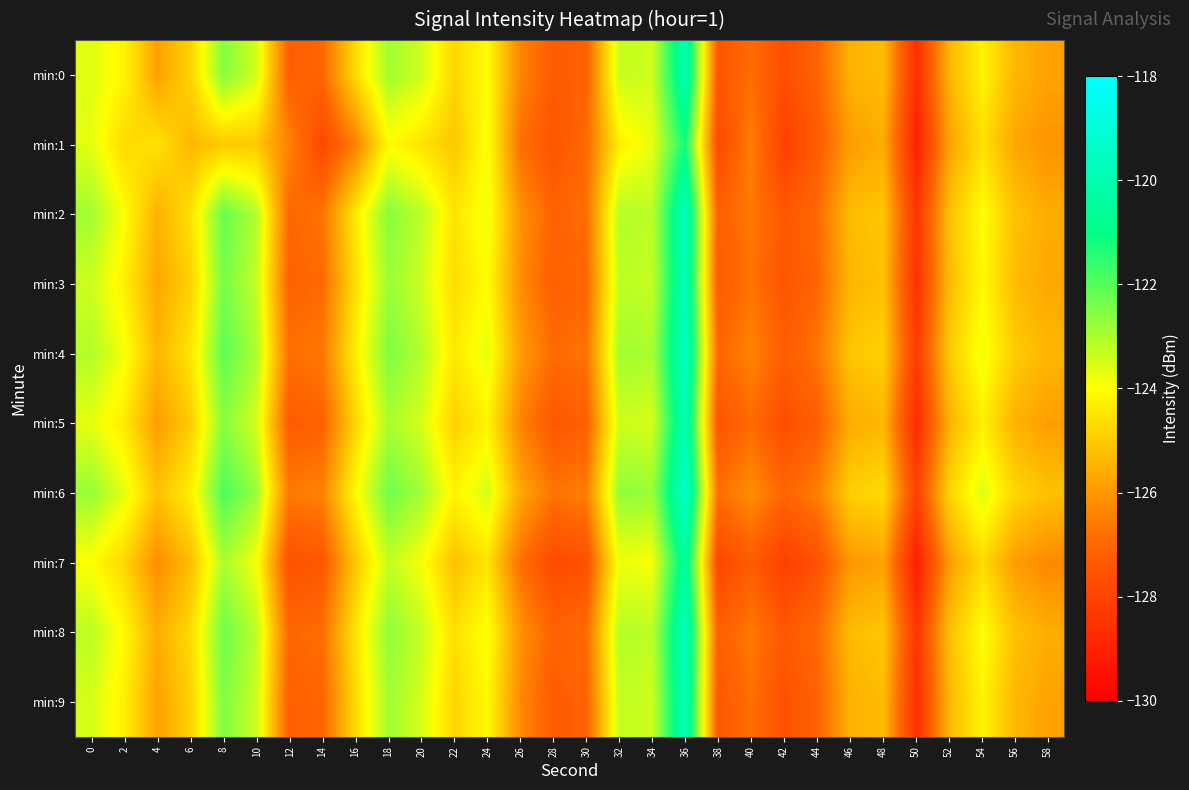

Reading left to right, transcribe all the data shown in this chart.

min:0: 0=-123.6	2=-124.2	4=-125.8	6=-124.9	8=-122.6	10=-123.5	12=-127.2	14=-127.0	16=-124.7	18=-122.9	20=-123.4	22=-124.8	24=-124.0	26=-126.4	28=-127.3	30=-127.1	32=-123.3	34=-123.4	36=-119.9	38=-127.5	40=-126.8	42=-127.7	44=-127.1	46=-125.5	48=-125.3	50=-128.6	52=-125.4	54=-124.2	56=-125.4	58=-125.8
min:1: 0=-123.7	2=-124.7	4=-124.5	6=-125.4	8=-125.0	10=-125.1	12=-126.4	14=-127.9	16=-126.5	18=-124.1	20=-124.5	22=-125.1	24=-123.9	26=-126.8	28=-127.5	30=-126.9	32=-124.3	34=-123.7	36=-121.2	38=-127.8	40=-126.5	42=-128.1	44=-127.3	46=-125.9	48=-125.6	50=-129.0	52=-125.8	54=-124.6	56=-125.7	58=-126.1
min:2: 0=-122.9	2=-124.0	4=-125.5	6=-124.6	8=-122.2	10=-123.1	12=-127.0	14=-126.7	16=-124.4	18=-122.6	20=-123.2	22=-124.5	24=-123.8	26=-126.1	28=-127.1	30=-126.8	32=-123.1	34=-123.2	36=-119.7	38=-127.2	40=-126.6	42=-127.4	44=-126.9	46=-125.3	48=-125.1	50=-128.4	52=-125.2	54=-124.0	56=-125.2	58=-125.6
min:3: 0=-123.4	2=-124.3	4=-125.7	6=-124.9	8=-122.4	10=-123.3	12=-127.1	14=-126.9	16=-124.6	18=-122.8	20=-123.4	22=-124.7	24=-124.0	26=-126.2	28=-127.2	30=-127.0	32=-123.2	34=-123.3	36=-119.8	38=-127.3	40=-126.7	42=-127.5	44=-127.0	46=-125.4	48=-125.2	50=-128.5	52=-125.3	54=-124.1	56=-125.3	58=-125.7
min:4: 0=-123.1	2=-123.9	4=-125.4	6=-124.5	8=-122.1	10=-123.0	12=-126.8	14=-126.6	16=-124.3	18=-122.5	20=-123.1	22=-124.4	24=-123.7	26=-125.9	28=-126.9	30=-126.7	32=-122.9	34=-123.0	36=-119.5	38=-127.0	40=-126.4	42=-127.2	44=-126.7	46=-125.1	48=-124.9	50=-128.2	52=-125.0	54=-123.8	56=-125.0	58=-125.4
min:5: 0=-123.7	2=-124.4	4=-125.9	6=-125.0	8=-122.6	10=-123.5	12=-127.3	14=-127.1	16=-124.8	18=-123.0	20=-123.5	22=-124.9	24=-124.2	26=-126.4	28=-127.4	30=-127.2	32=-123.4	34=-123.5	36=-119.9	38=-127.5	40=-126.9	42=-127.7	44=-127.2	46=-125.6	48=-125.4	50=-128.7	52=-125.5	54=-124.3	56=-125.5	58=-125.9
min:6: 0=-122.8	2=-123.7	4=-125.2	6=-124.3	8=-121.9	10=-122.8	12=-126.6	14=-126.4	16=-124.1	18=-122.3	20=-122.9	22=-124.2	24=-123.5	26=-125.7	28=-126.7	30=-126.5	32=-122.7	34=-122.8	36=-119.3	38=-126.8	40=-126.2	42=-127.0	44=-126.5	46=-124.9	48=-124.7	50=-128.0	52=-124.8	54=-123.6	56=-124.8	58=-125.2
min:7: 0=-124.0	2=-124.8	4=-126.2	6=-125.3	8=-123.0	10=-123.9	12=-127.6	14=-127.4	16=-125.1	18=-123.3	20=-123.9	22=-125.2	24=-124.5	26=-126.8	28=-127.8	30=-127.6	32=-123.8	34=-123.9	36=-120.4	38=-127.9	40=-127.3	42=-128.1	44=-127.6	46=-126.0	48=-125.8	50=-129.1	52=-125.9	54=-124.7	56=-125.9	58=-126.3
min:8: 0=-123.2	2=-124.1	4=-125.6	6=-124.7	8=-122.3	10=-123.2	12=-127.0	14=-126.8	16=-124.5	18=-122.7	20=-123.3	22=-124.6	24=-123.9	26=-126.1	28=-127.1	30=-126.9	32=-123.1	34=-123.2	36=-119.7	38=-127.2	40=-126.6	42=-127.4	44=-126.9	46=-125.3	48=-125.1	50=-128.4	52=-125.2	54=-124.0	56=-125.2	58=-125.6
min:9: 0=-123.5	2=-124.3	4=-125.8	6=-124.9	8=-122.5	10=-123.4	12=-127.2	14=-127.0	16=-124.7	18=-122.9	20=-123.5	22=-124.8	24=-124.1	26=-126.3	28=-127.3	30=-127.1	32=-123.3	34=-123.4	36=-119.8	38=-127.4	40=-126.8	42=-127.6	44=-127.1	46=-125.5	48=-125.3	50=-128.6	52=-125.4	54=-124.2	56=-125.4	58=-125.8